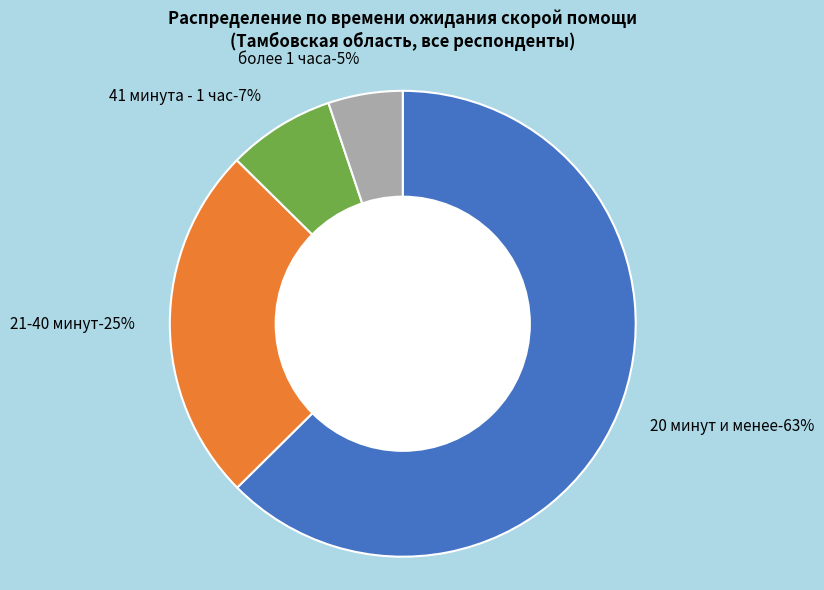

To the nearest percent, what portion does 41 минута - 1 час represent?

7%